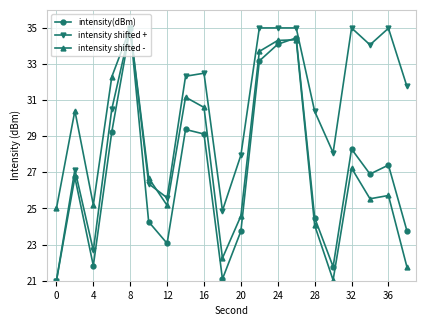

Rank the series by their average value, from highest to lowest.

intensity shifted +, intensity shifted -, intensity(dBm)